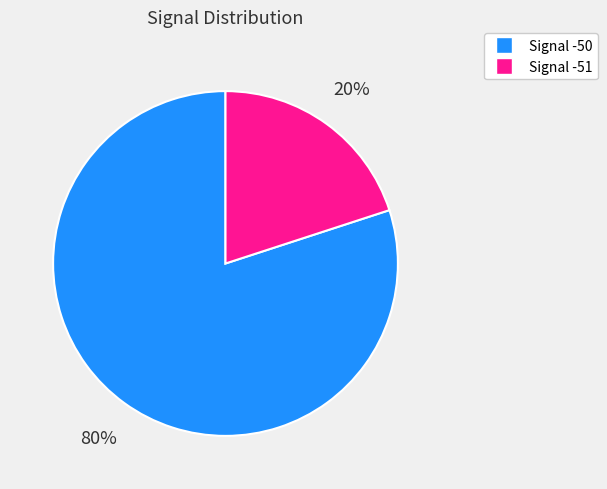

The Signal -51 slice represents 20% of the pie. True or false?

True